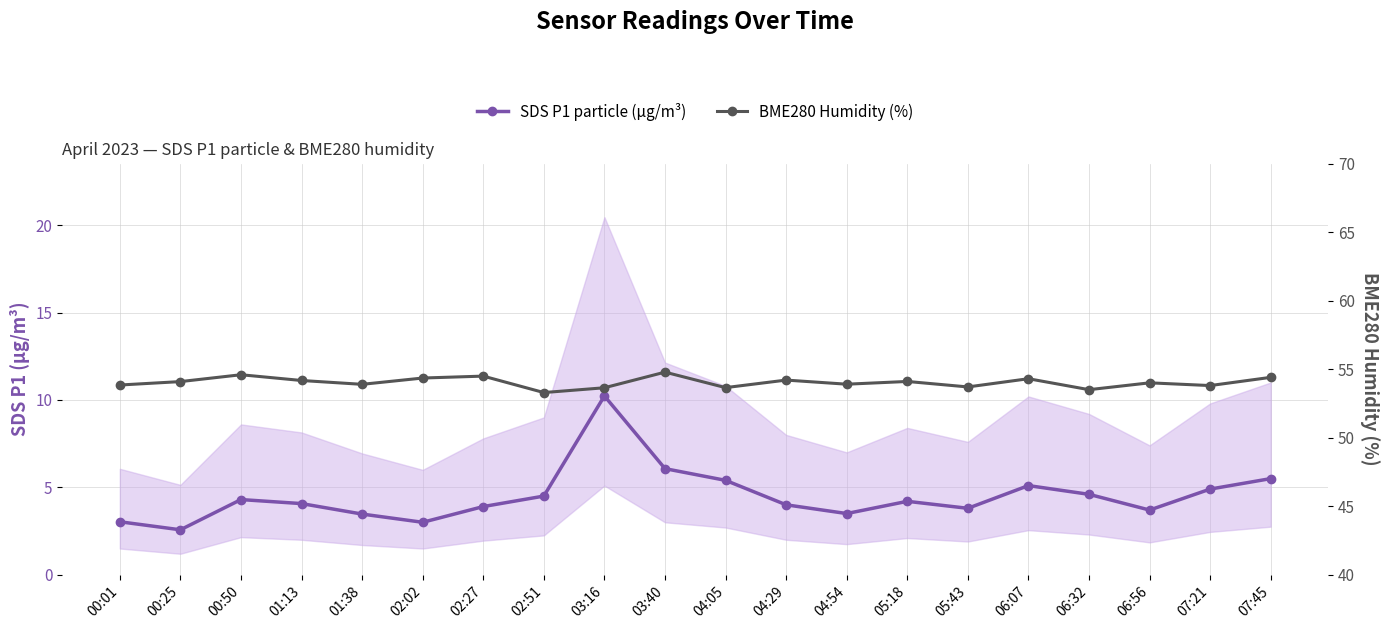

What is the minimum value for SDS P1 particle (µg/m³)?

2.6